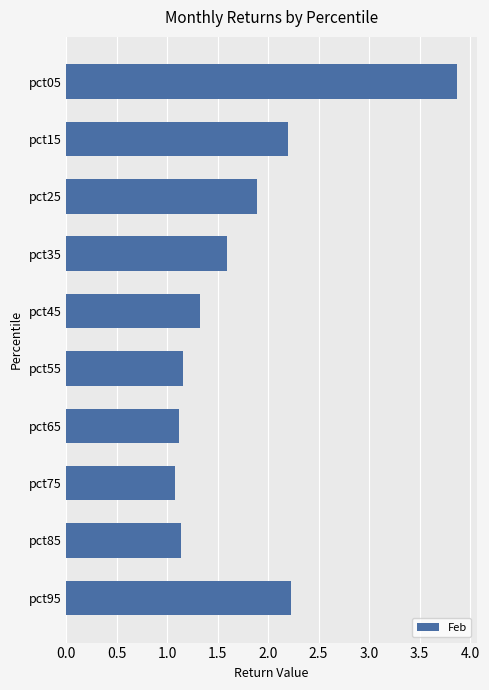

What is the average value?

1.8